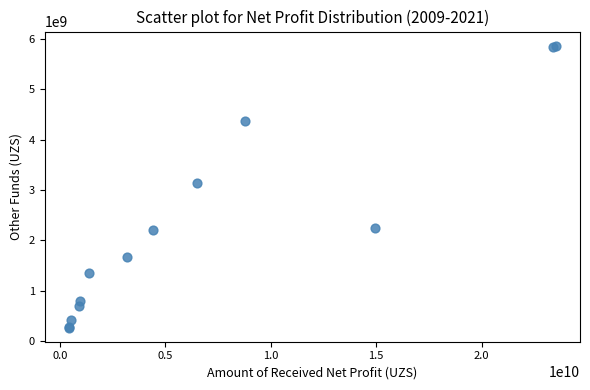

What Y value in the scatter plot is closest to 3065690623?

3138832945.3